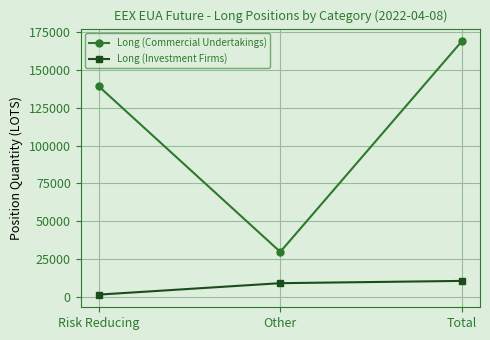

At Risk Reducing, list the series in order from largest to smallest.

Long (Commercial Undertakings), Long (Investment Firms)